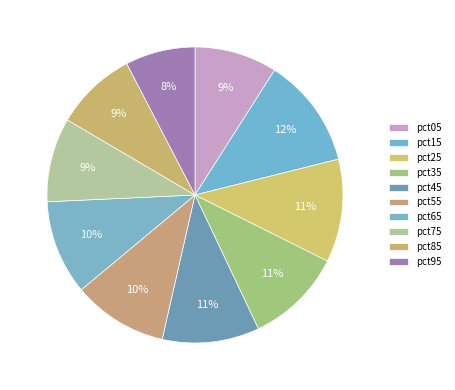

How many slices are in this pie chart?

10